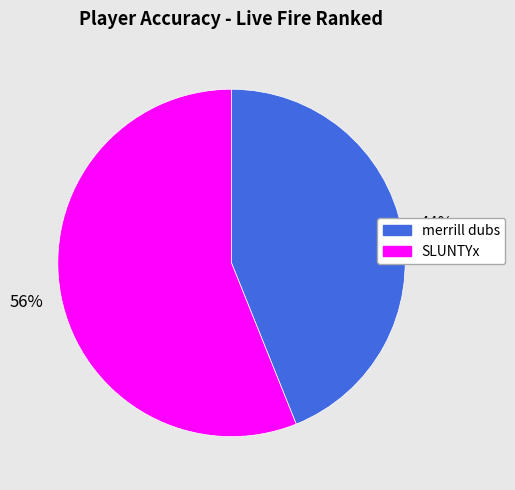

Count the number of slices in the pie.

2